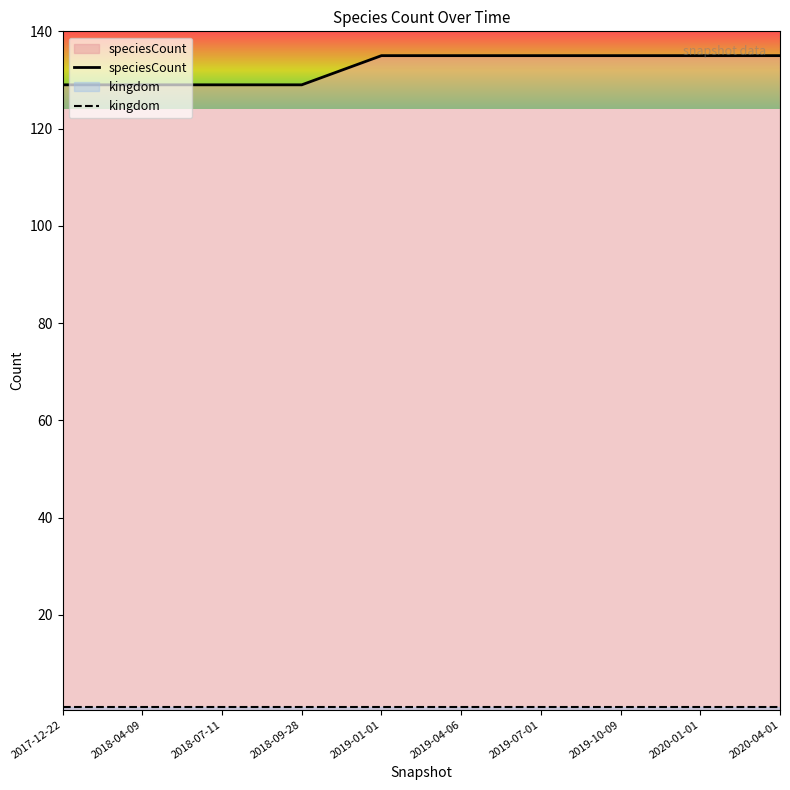

What is the sum of the values at 2018-07-11 and 2019-07-01?

264